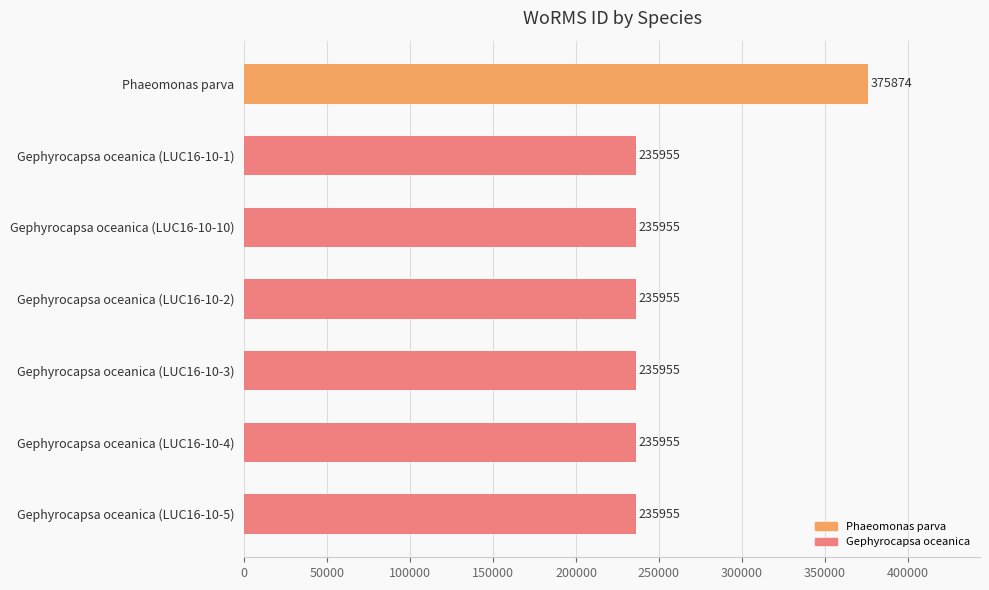

What is the minimum value shown in the chart?

235955